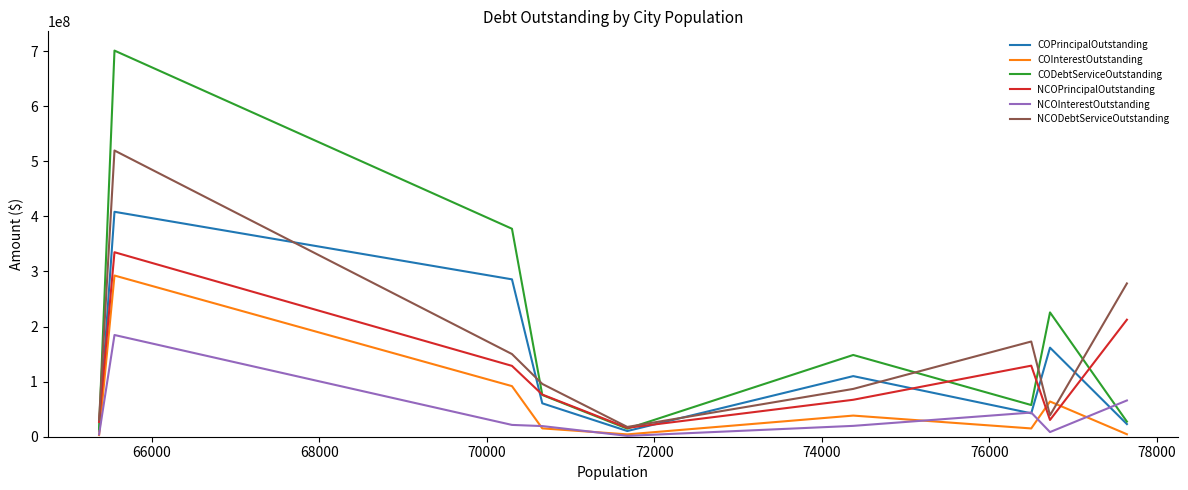

What are all the series names shown in the legend?

COPrincipalOutstanding, COInterestOutstanding, CODebtServiceOutstanding, NCOPrincipalOutstanding, NCOInterestOutstanding, NCODebtServiceOutstanding